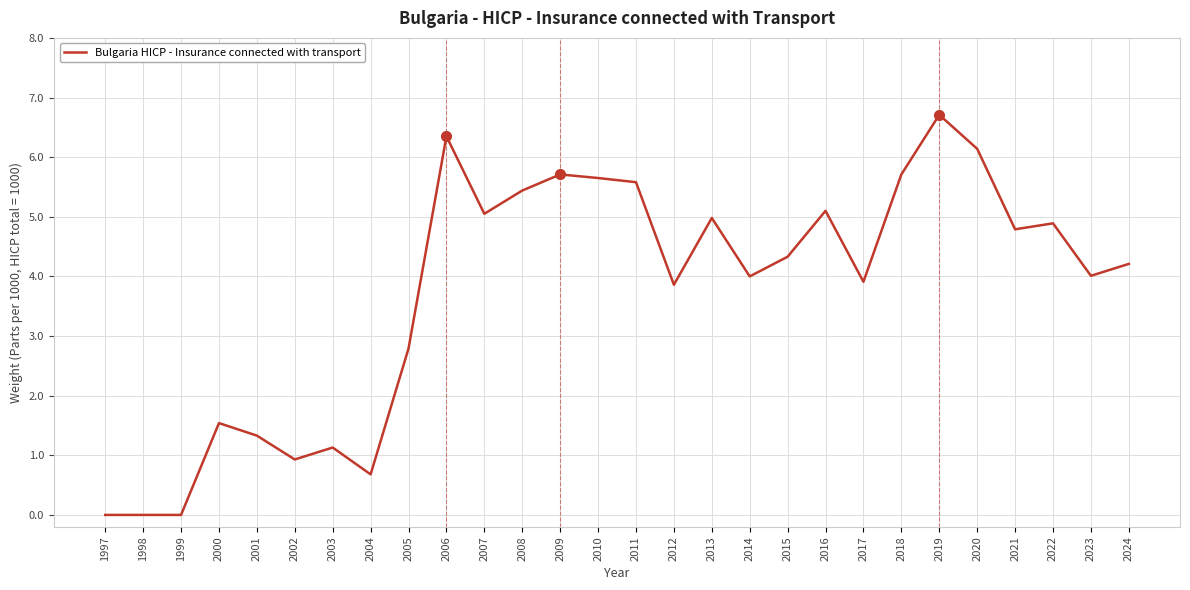

The chart shows a value of 8.6 at 2007. True or false?

False